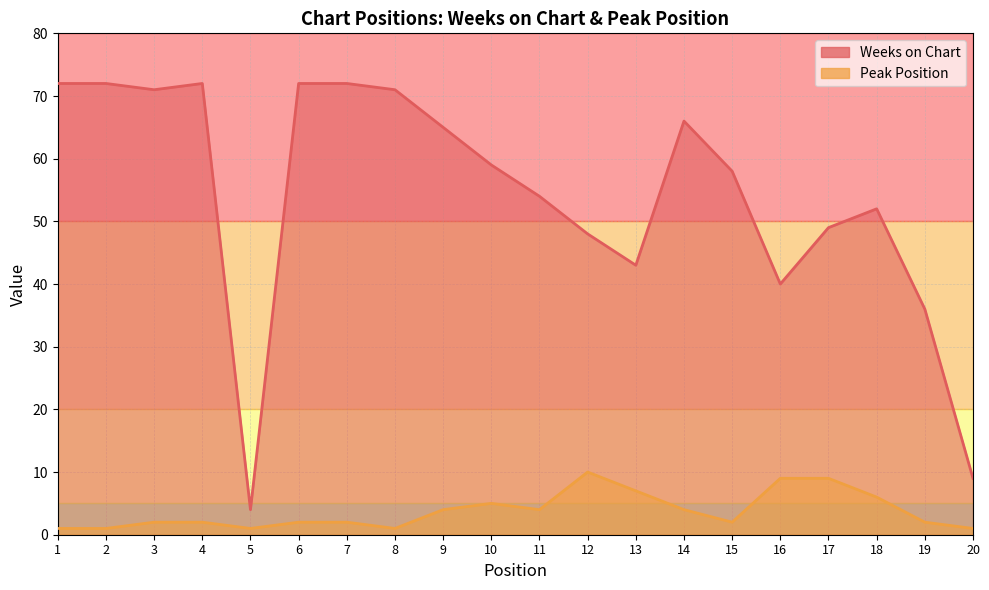

How many data points in Peak Position are less than 2?

5